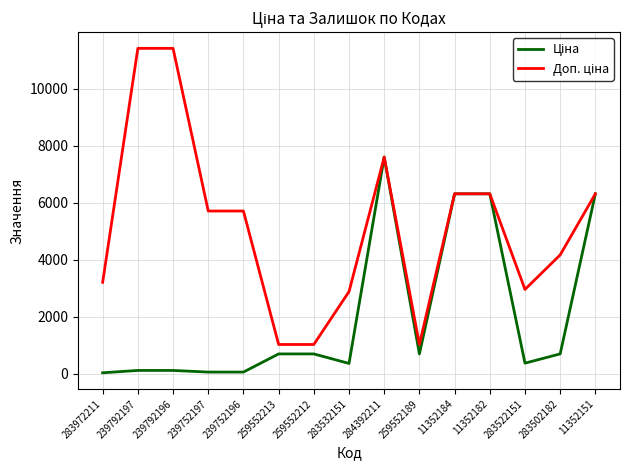

What is the maximum value shown in the chart?

11410.0